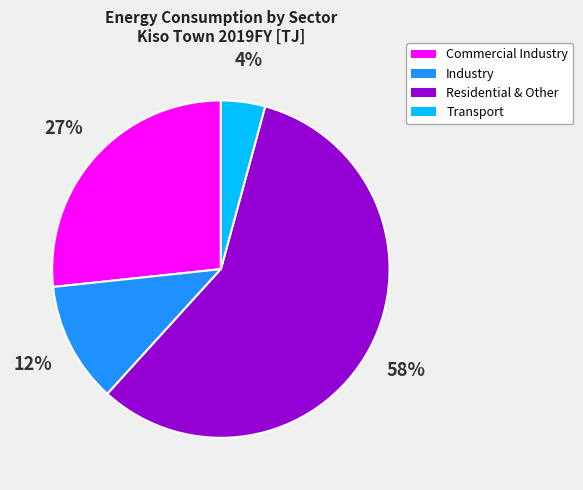

Is there a majority slice in this chart?

Yes